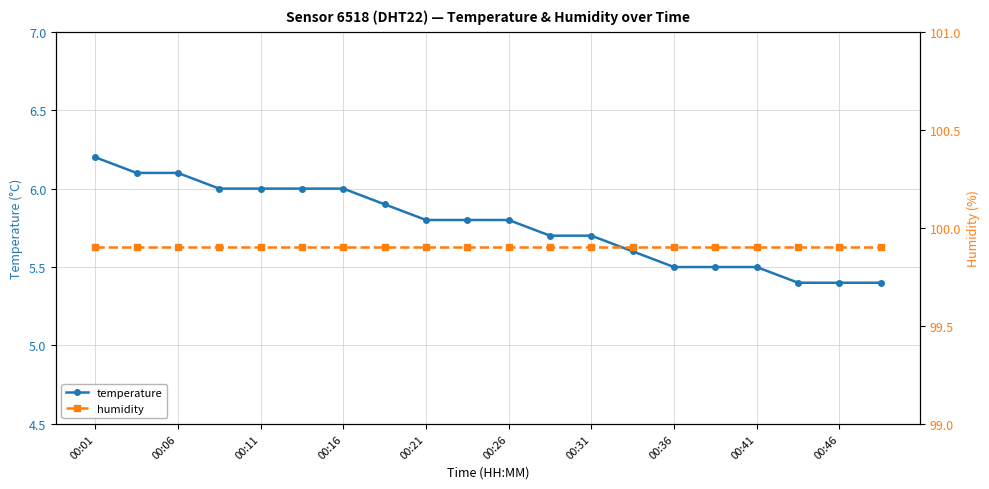

List the labels in order of temperature value, largest first.

00:01, 00:06, 00:11, 00:16, 00:21, 00:26, 00:31, 00:36, 00:41, 00:46, 10, 11, 12, 13, 14, 15, 16, 17, 18, 19